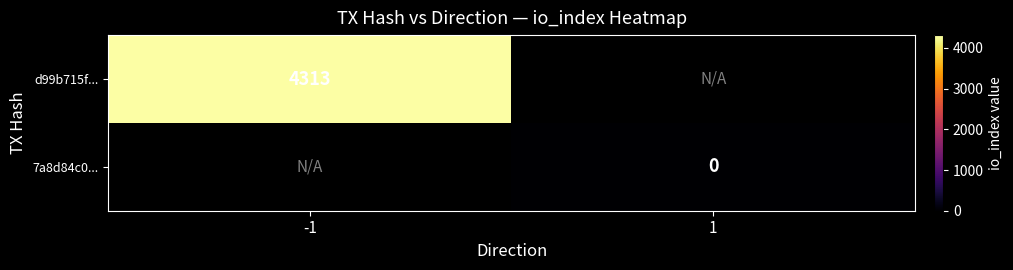

True or false: d99b715f... has a value of 4313 at -1.

True